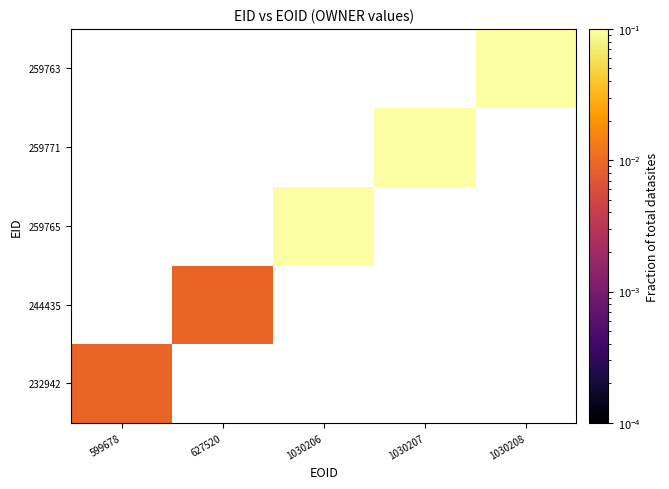

Between 1030208 and 1030207, which is larger?

1030208